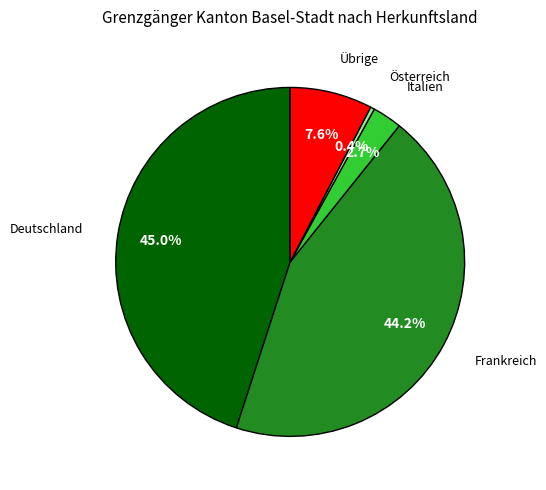

How many segments does this pie chart have?

5